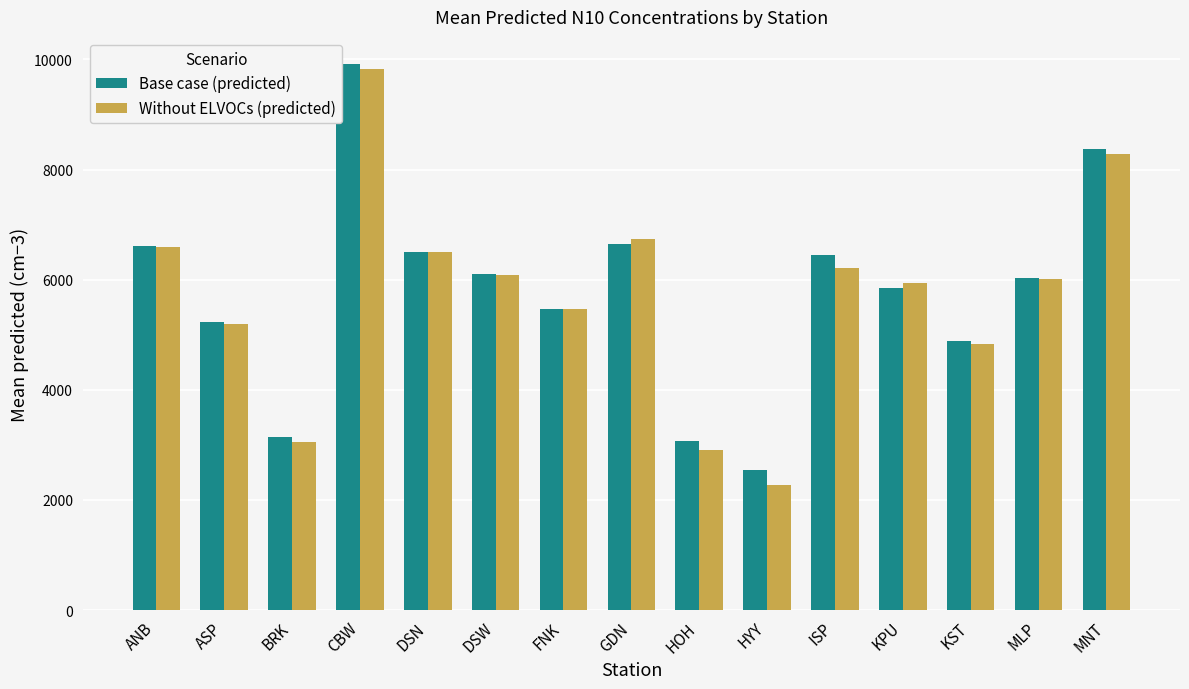

Read the Without ELVOCs (predicted) value at DSW.

6091